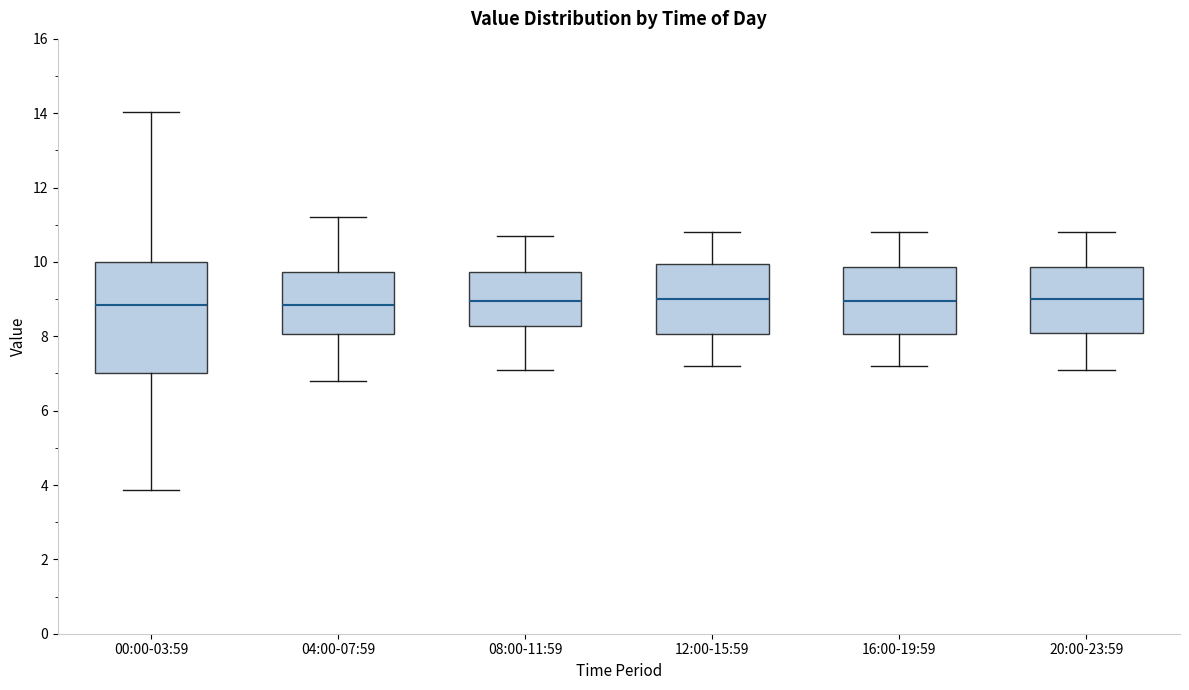

Reading left to right, transcribe this box plot: for each box, give where its median line is, the range the box spans, and where its two whiskers end, as read against the y-axis. The values are not printed on the chart, so give them approximately, as read against the axis.

00:00-03:59: median 8.8, box 7.0 to 10.0, whiskers 3.8 to 14.0
04:00-07:59: median 8.8, box 8.0 to 9.8, whiskers 6.8 to 11.2
08:00-11:59: median 9.0, box 8.2 to 9.8, whiskers 7.2 to 10.8
12:00-15:59: median 9.0, box 8.0 to 10.0, whiskers 7.2 to 10.8
16:00-19:59: median 9.0, box 8.0 to 9.8, whiskers 7.2 to 10.8
20:00-23:59: median 9.0, box 8.2 to 9.8, whiskers 7.2 to 10.8